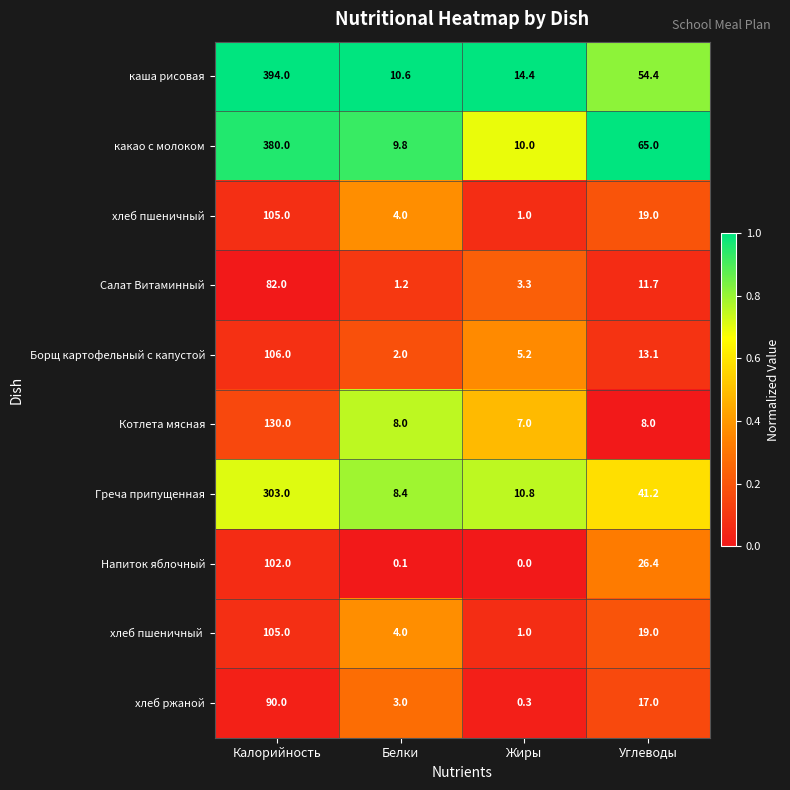

Which series has the widest spread of values?

каша рисовая